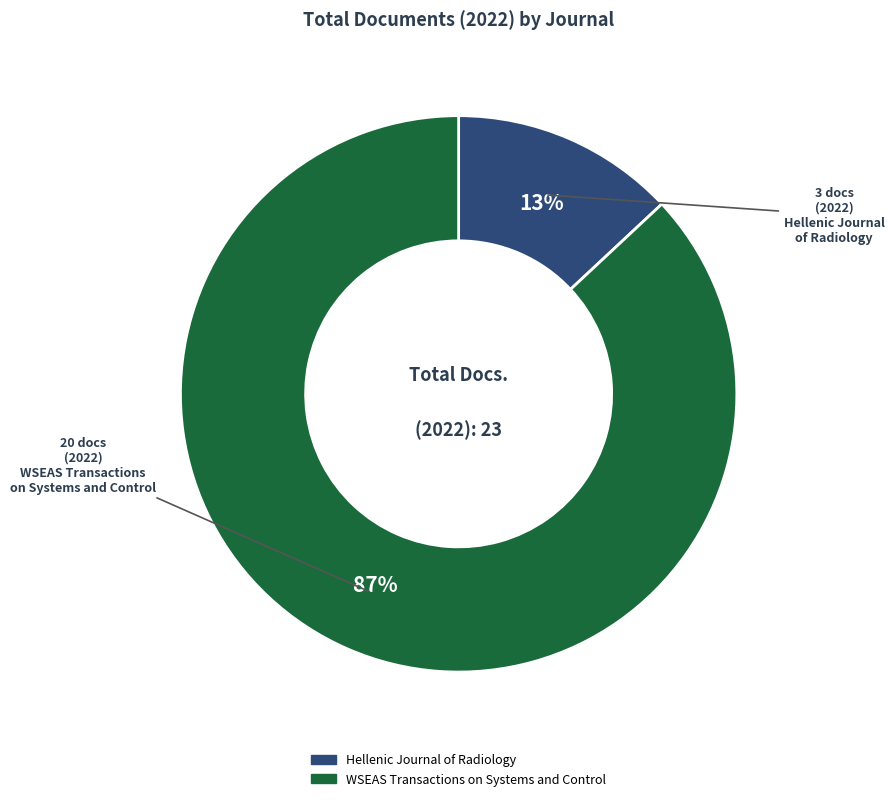

Is the sum of WSEAS Transactions on Systems and Control and Hellenic Journal of Radiology greater than half?

Yes